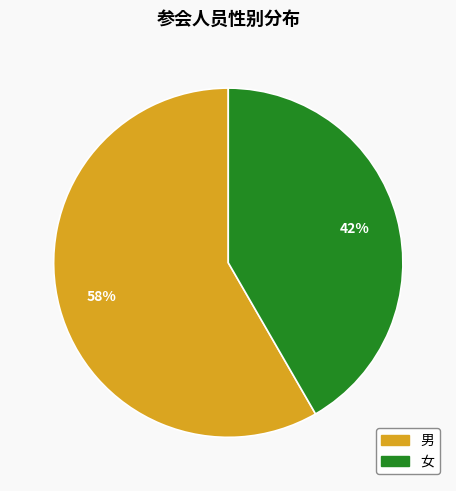

To the nearest percent, what percentage of the pie is 女?

42%